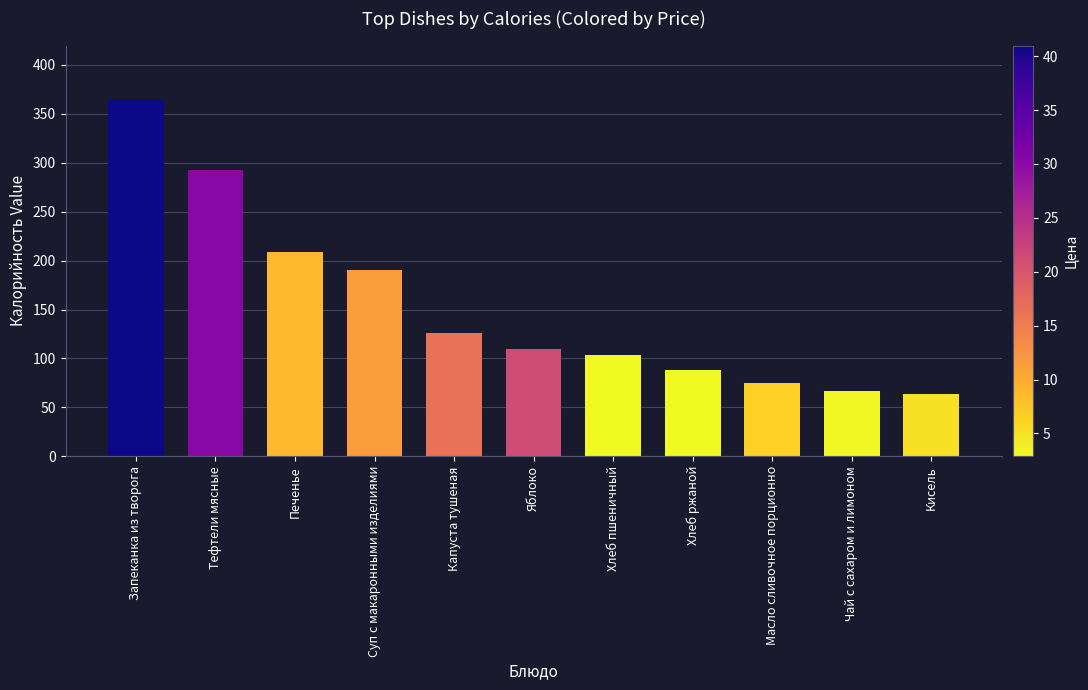

Count the number of categories in the chart.

11